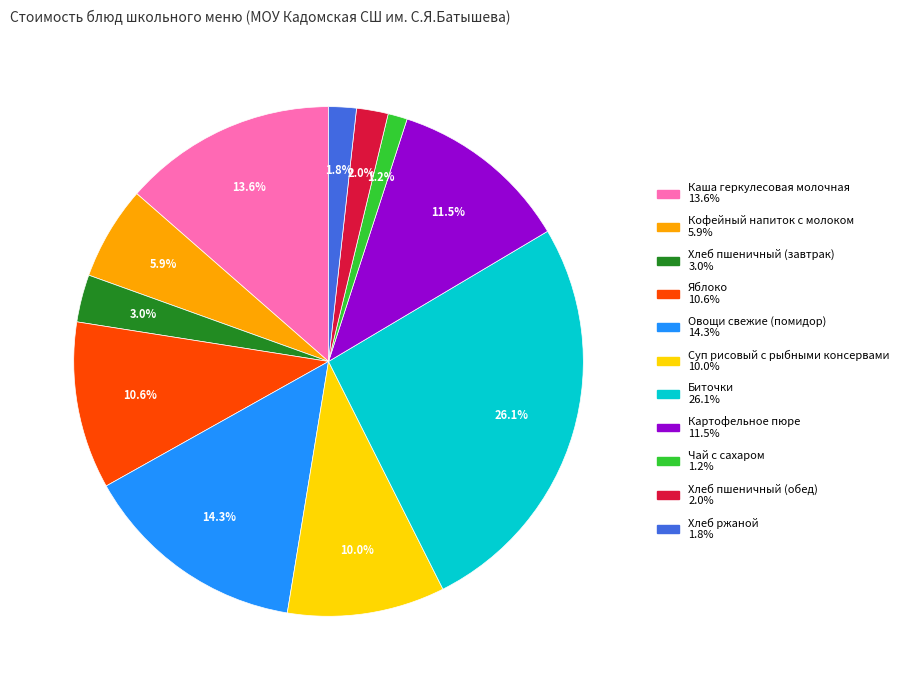

To the nearest percent, what percentage of the pie is Овощи свежие (помидор)?

14%